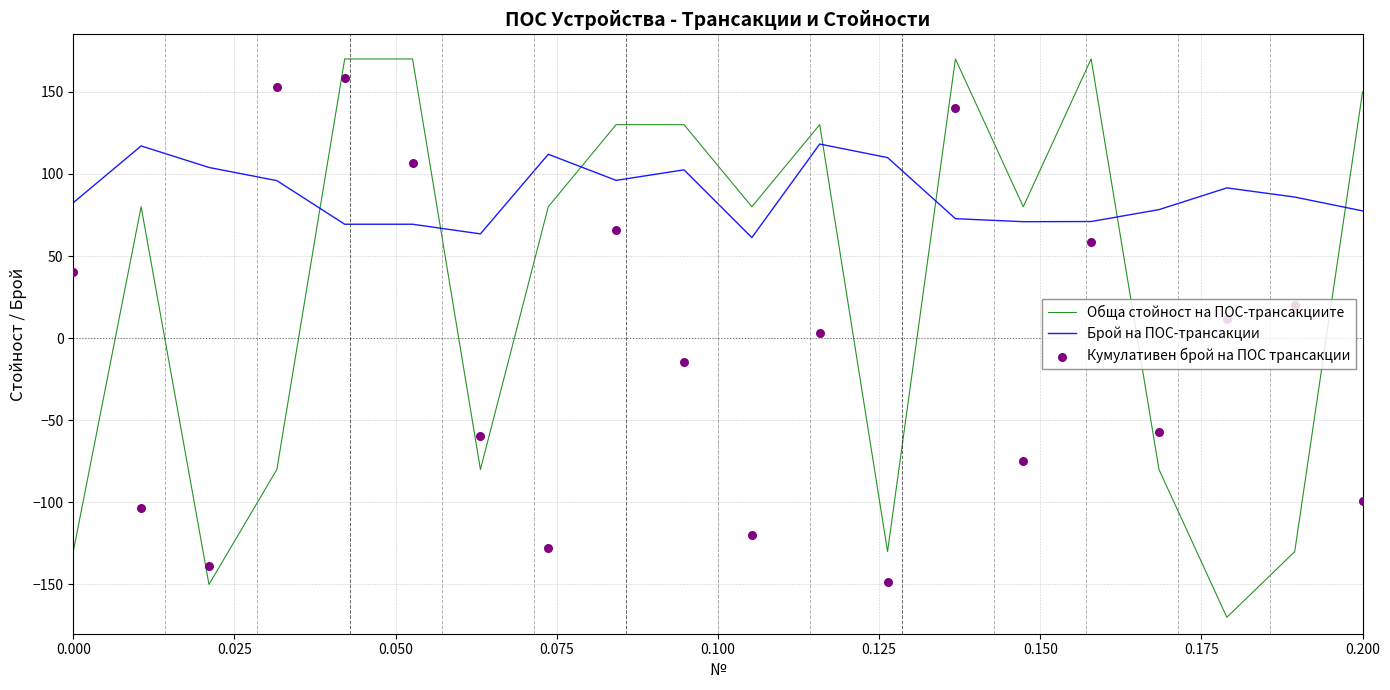

At how many categories does at least one series exceed -122?

20